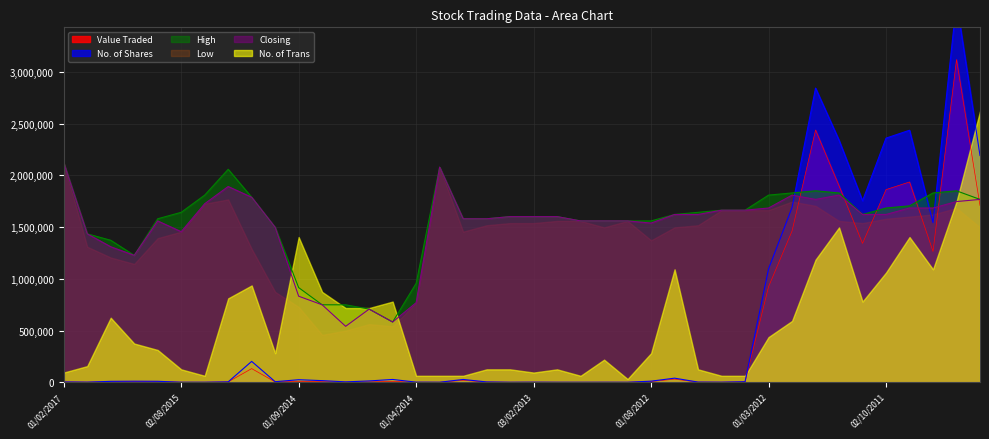

What is the difference between the second highest and minimum values in the Closing series?

1539388.5